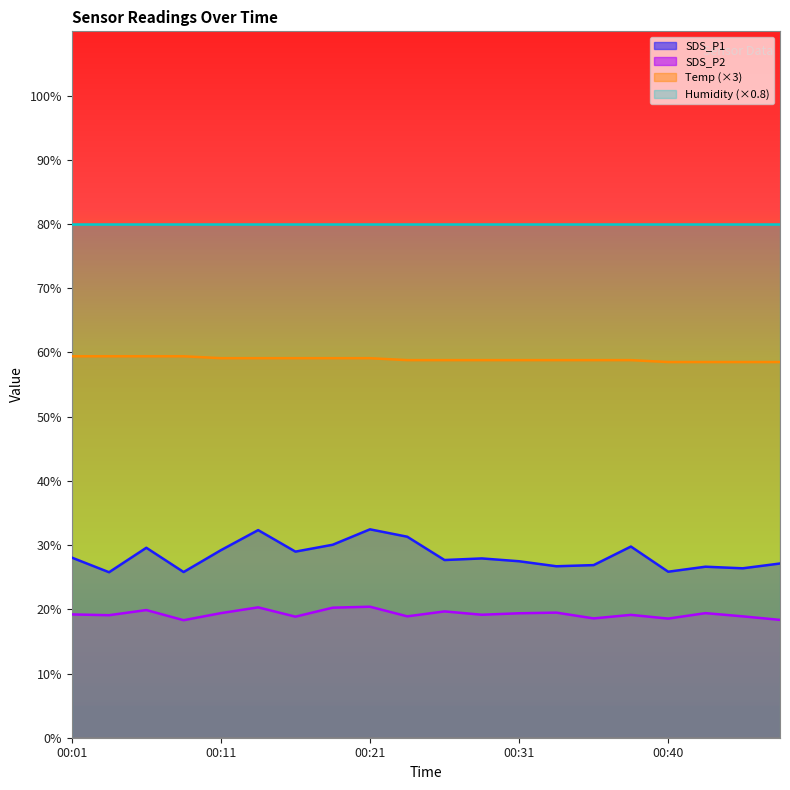

What is the approximate value of SDS_P2 at 00:31?

19.4